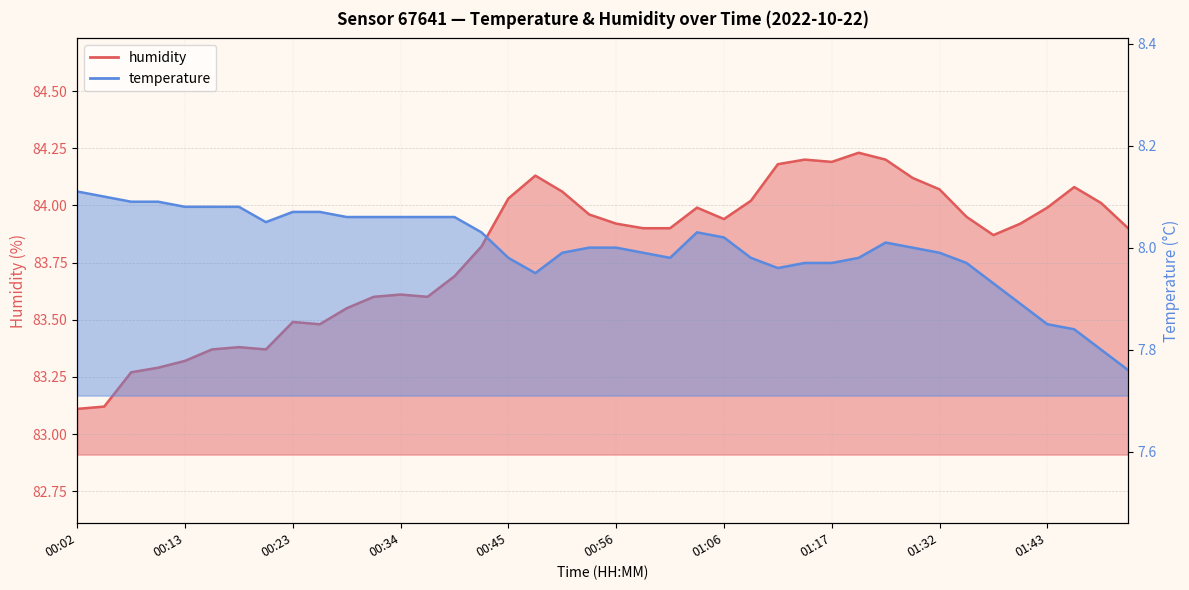

True or false: temperature has more than 2 points higher than both neighbors.

False